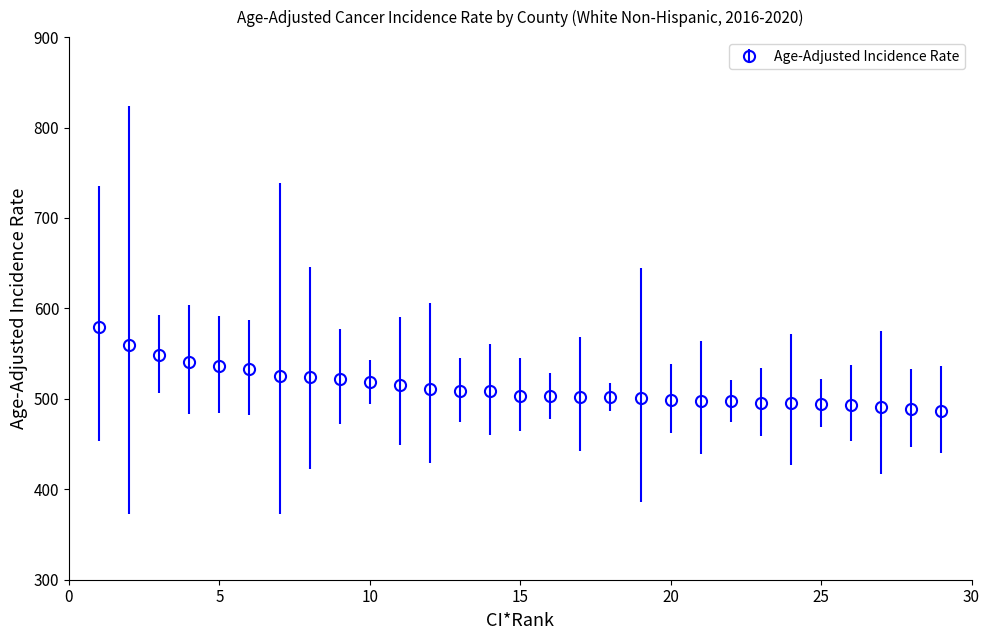

What is the value of the 13th point from the left?

508.6